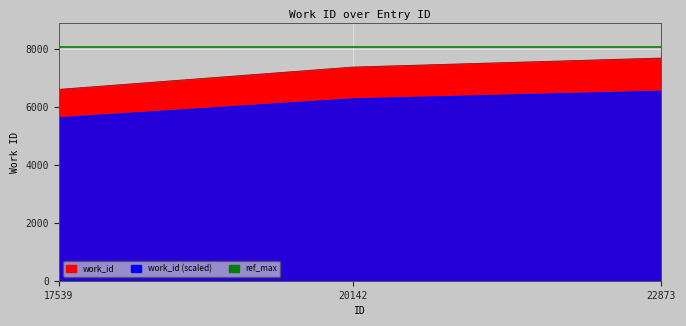

List the labels in order of value, smallest first.

17539, 20142, 22873